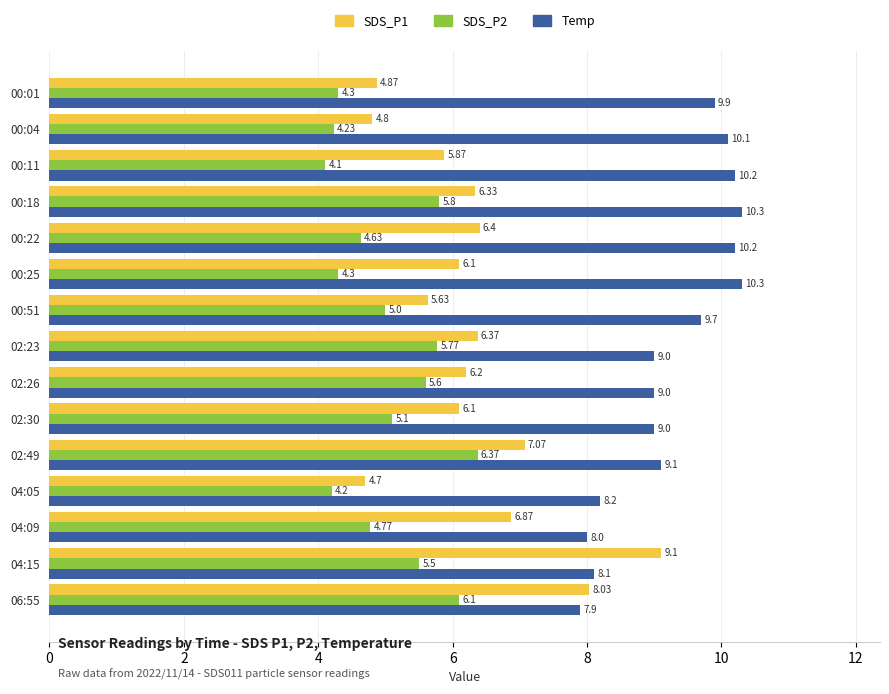

What is the minimum value for Temp?

7.9